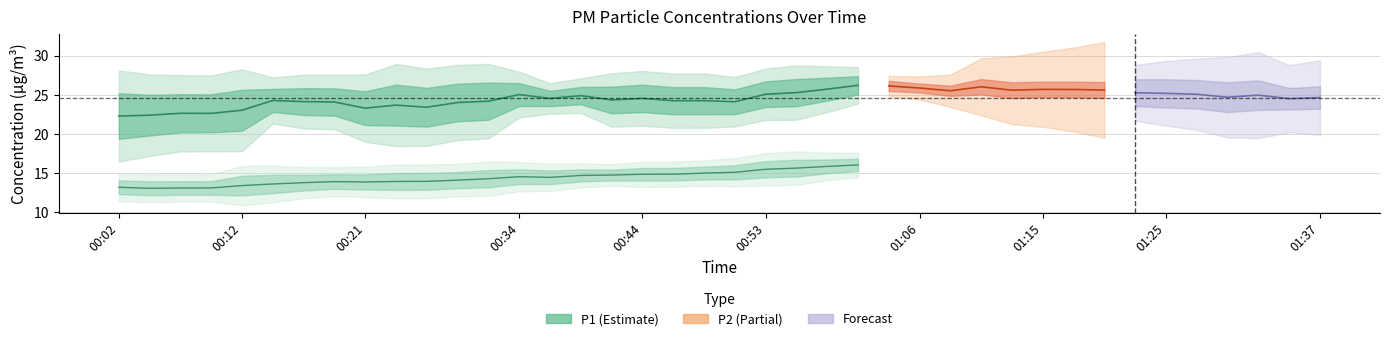

Is the value of P1 at 00:31 greater than the value of P2 at 01:37?

Yes